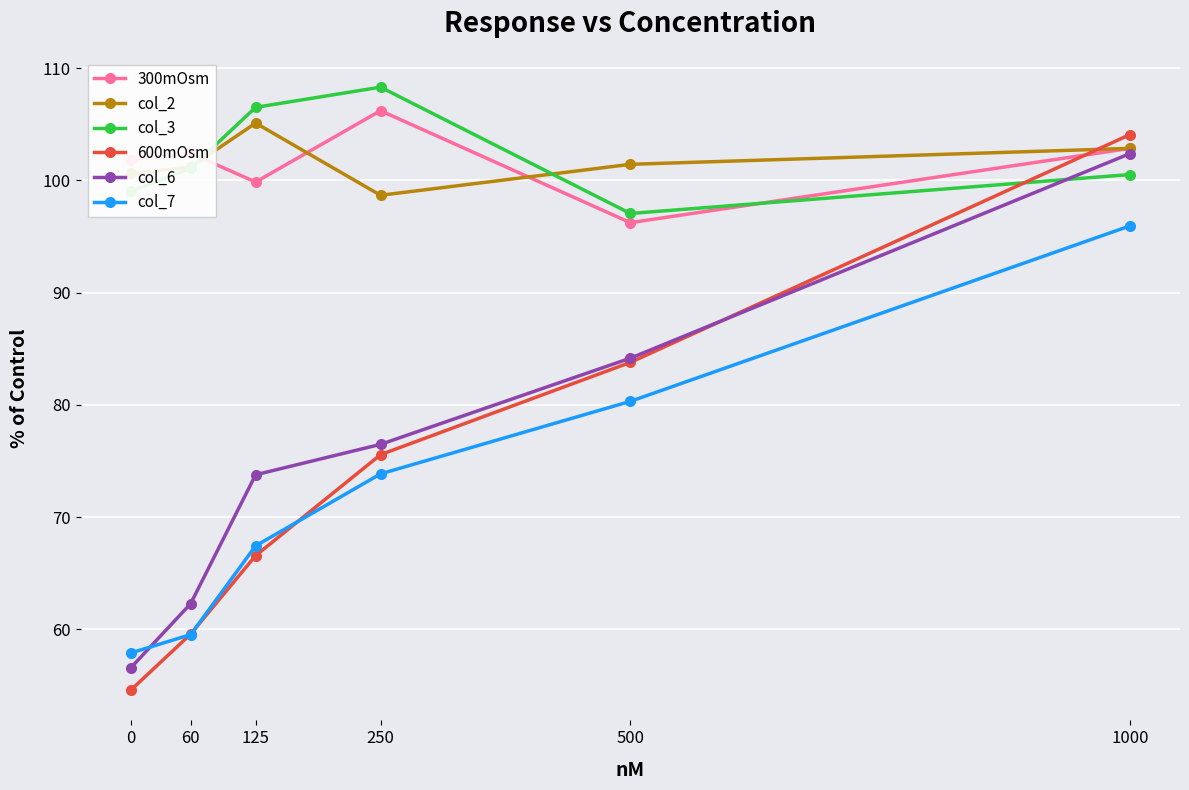

True or false: col_3 and col_7 cross at least once.

False